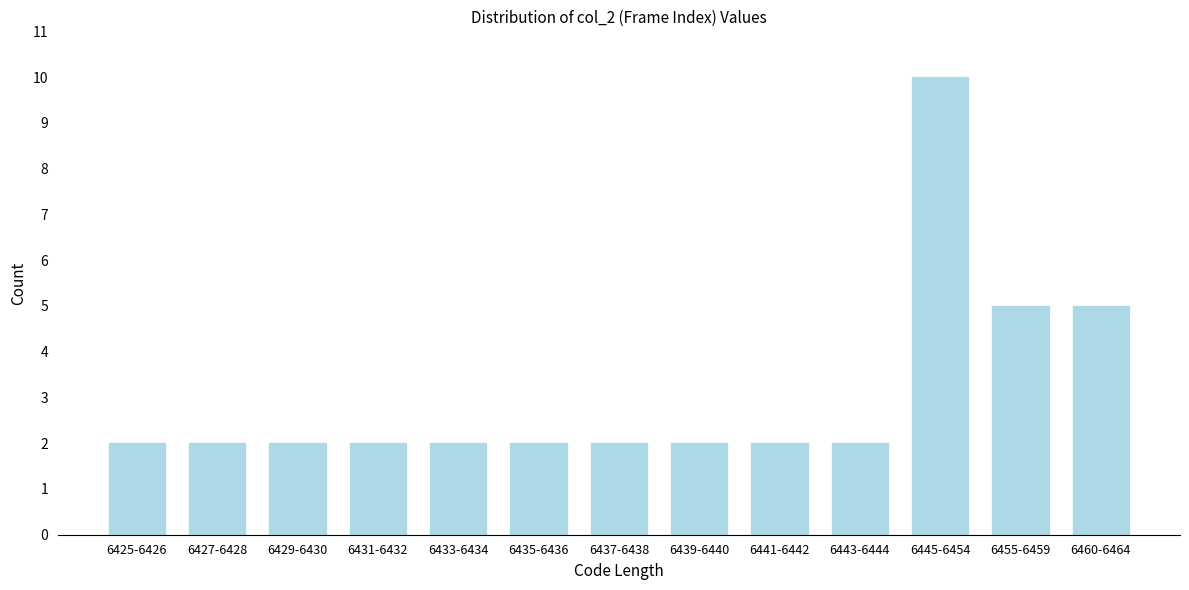

Reading right to left, extract all data points from this chart.

6460-6464=5	6455-6459=5	6445-6454=10	6443-6444=2	6441-6442=2	6439-6440=2	6437-6438=2	6435-6436=2	6433-6434=2	6431-6432=2	6429-6430=2	6427-6428=2	6425-6426=2